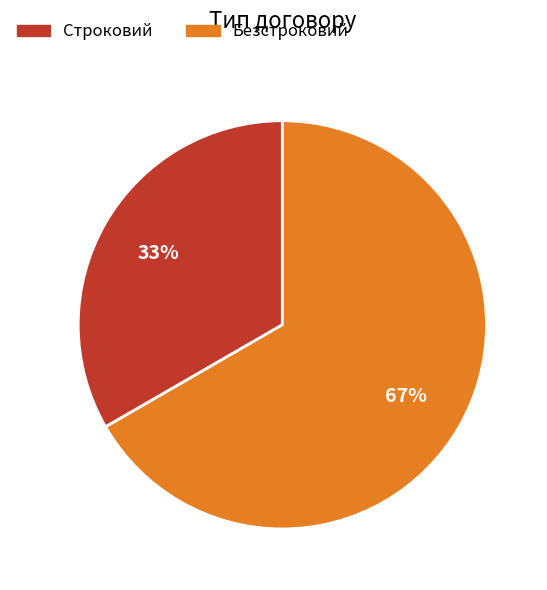

Is there any slice that represents more than half of the pie?

Yes